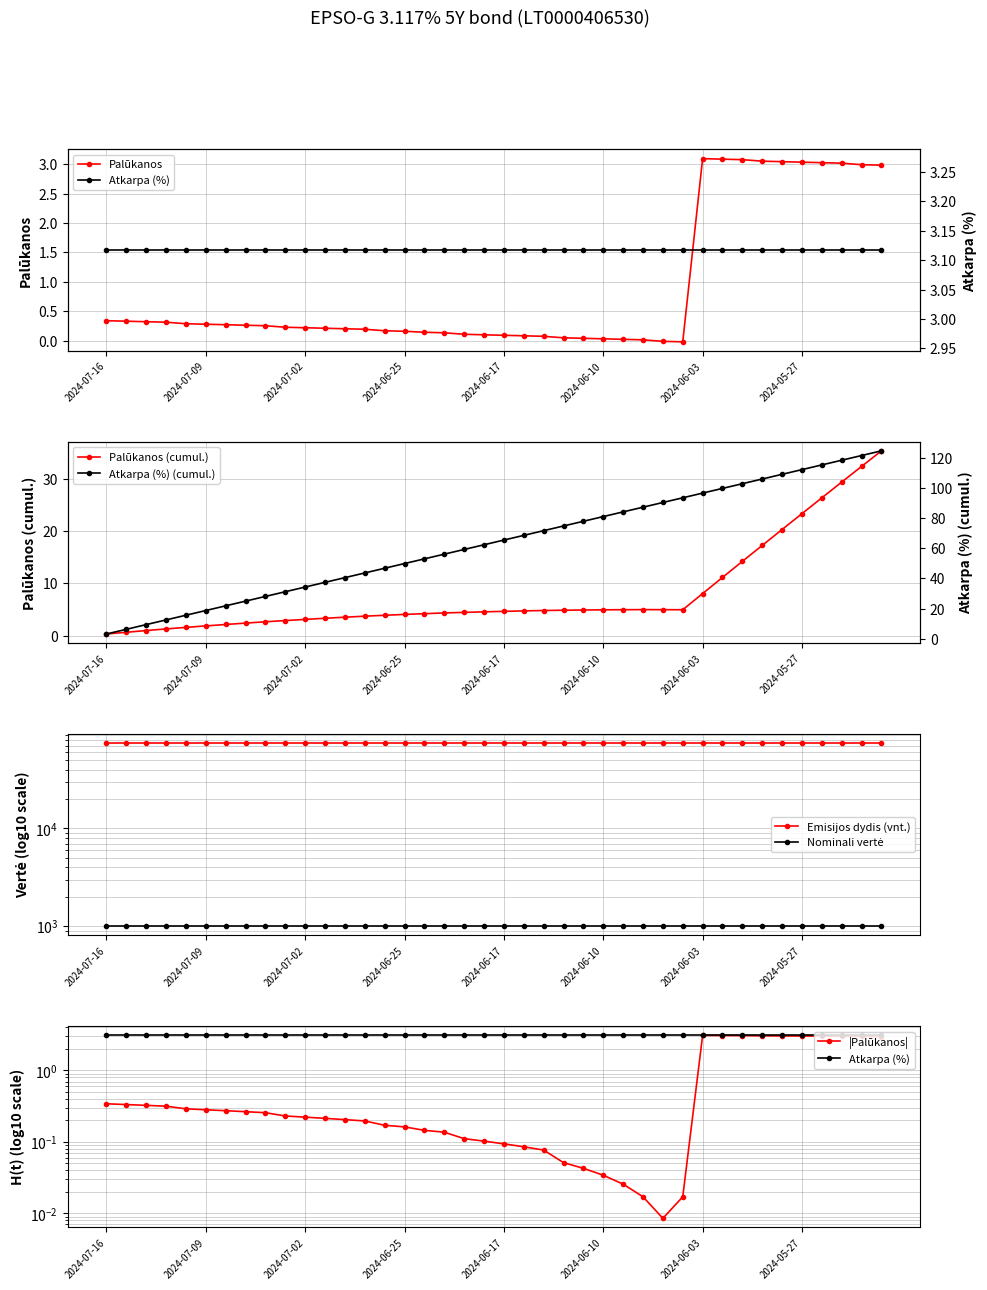

How many values are above zero?

38